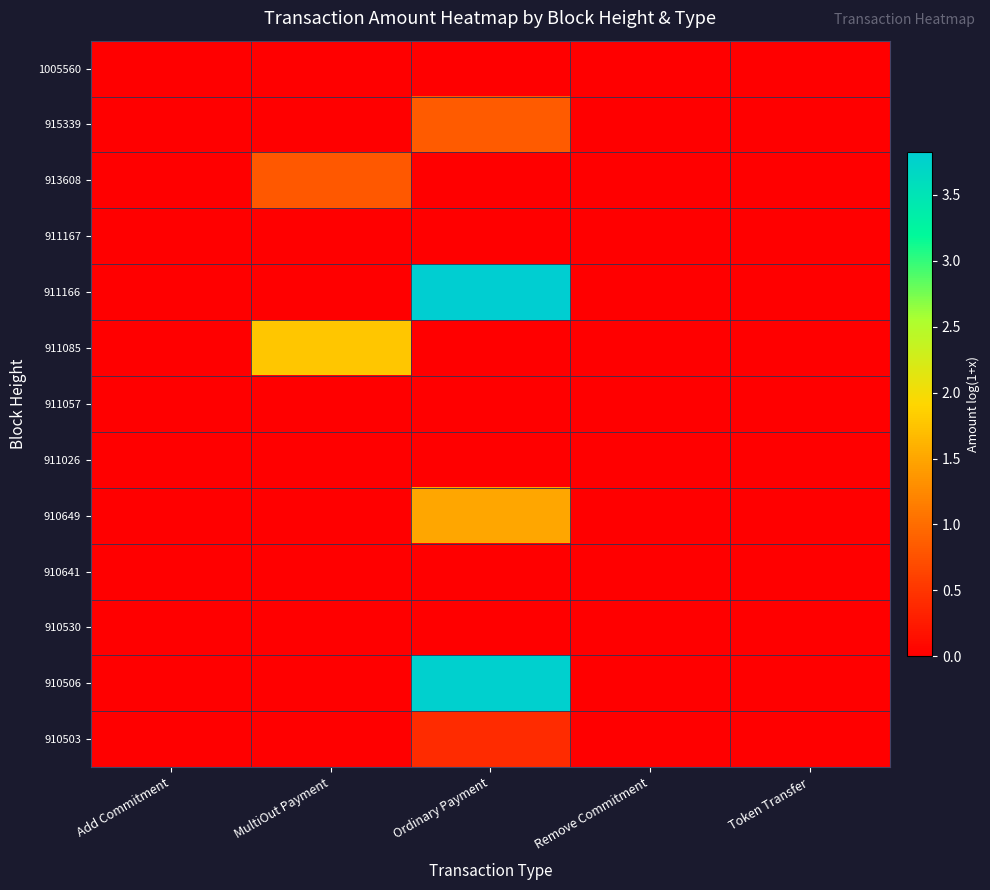

Rank the series at Add Commitment from highest to lowest value.

1005560, 915339, 913608, 911167, 911166, 911085, 911057, 911026, 910649, 910641, 910530, 910506, 910503